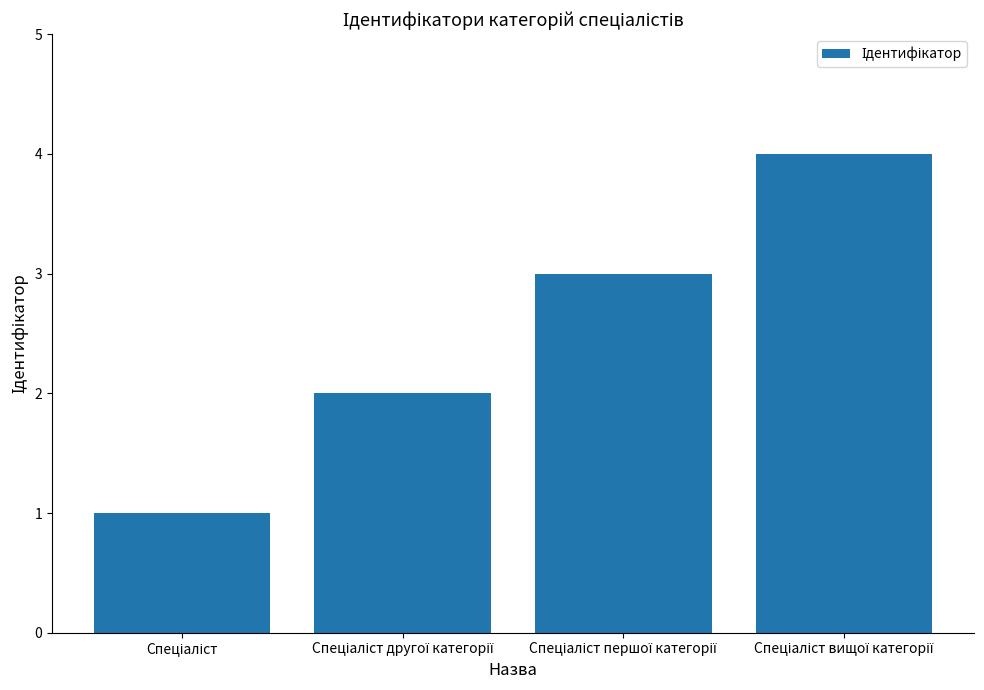

What is the greatest value displayed?

4